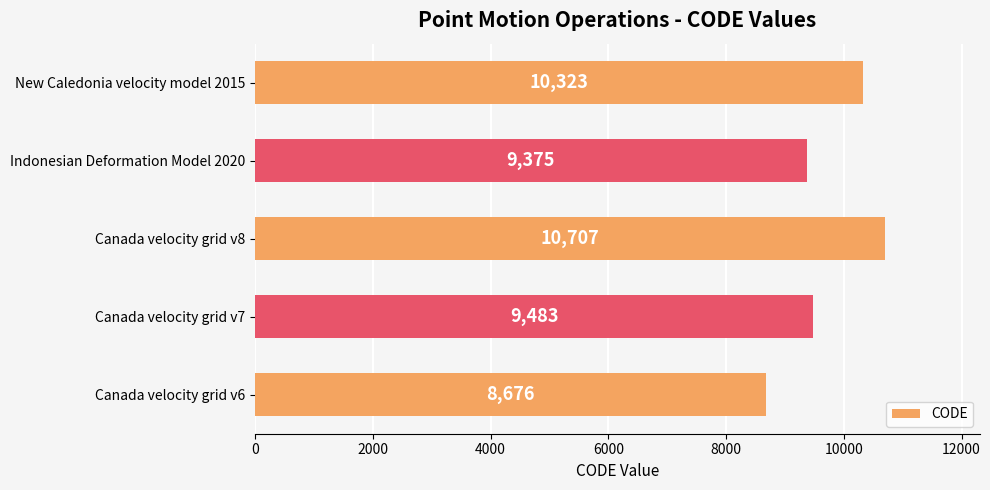

How many categories are shown in the chart?

5